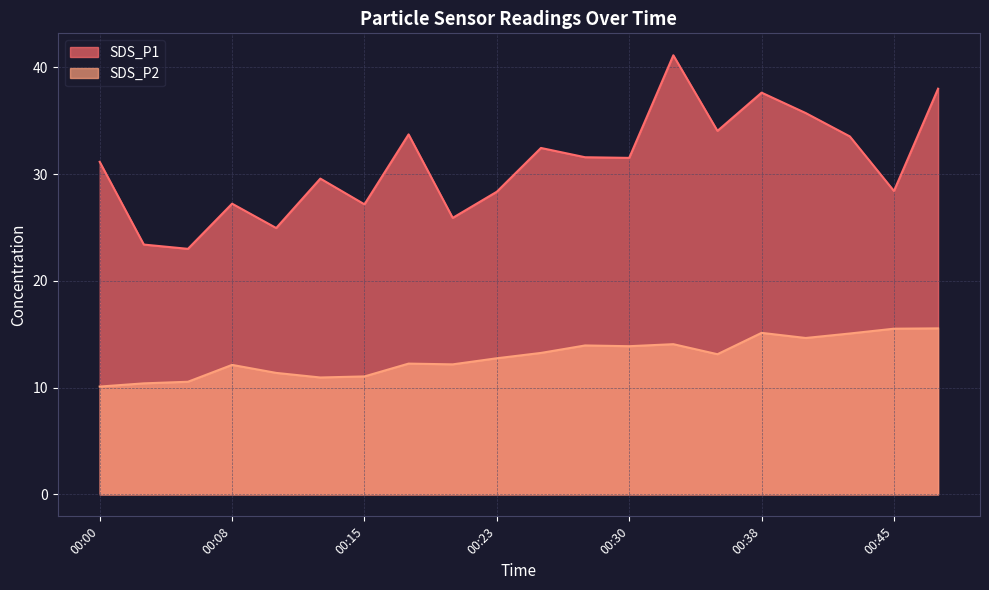

What is the approximate value of SDS_P2 at 00:38?

15.1